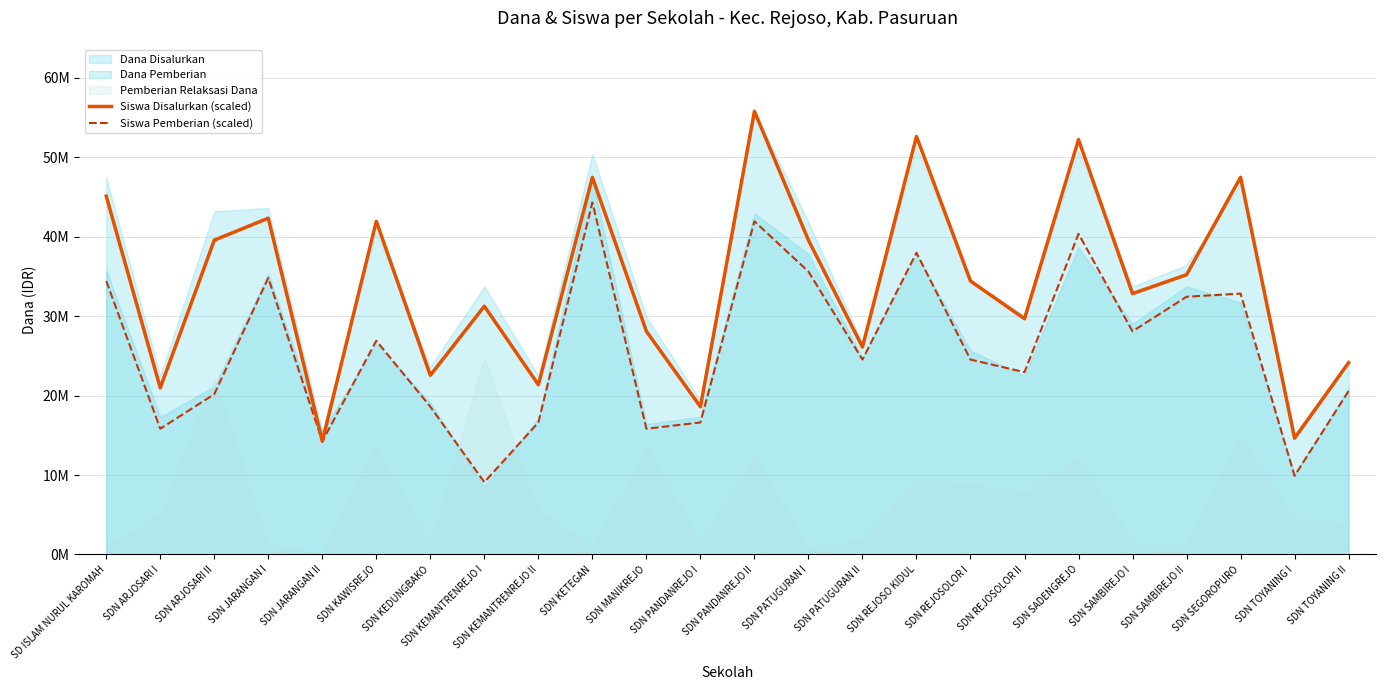

Read the Siswa Pemberian (scaled) value at SDN ARJOSARI I.

15829787.2